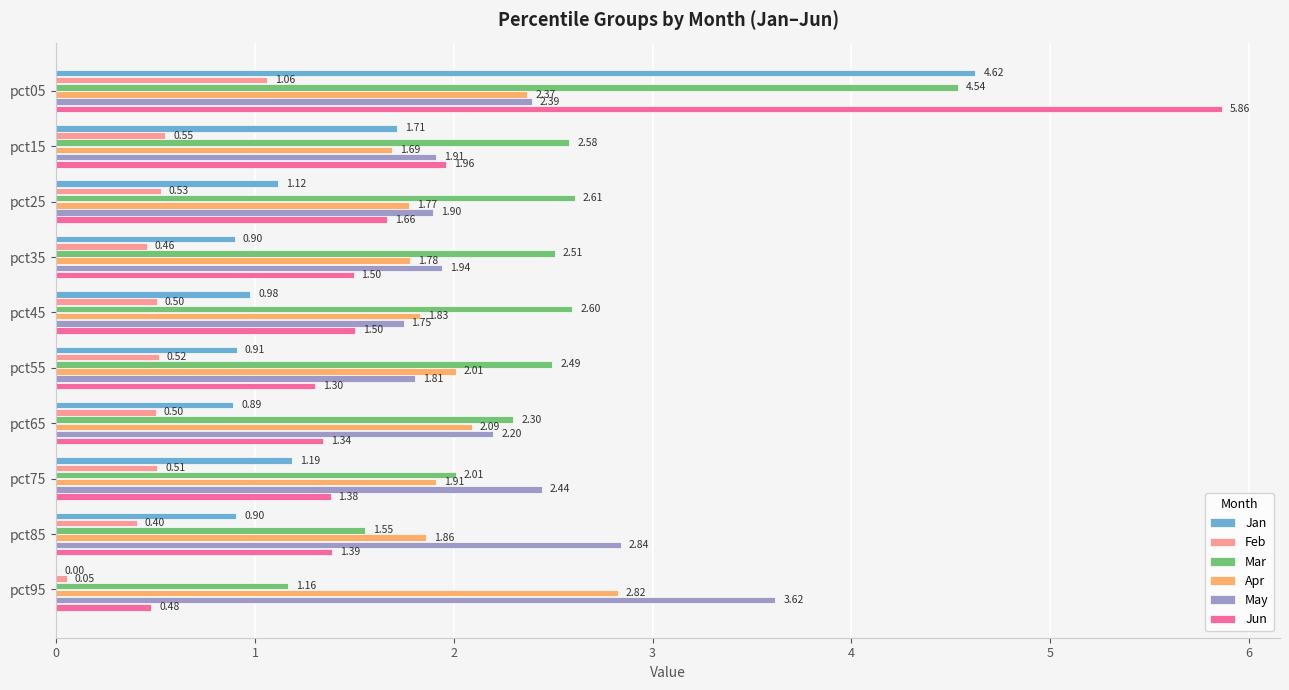

Is the value of Jan at pct85 greater than the value of Apr at pct15?

No